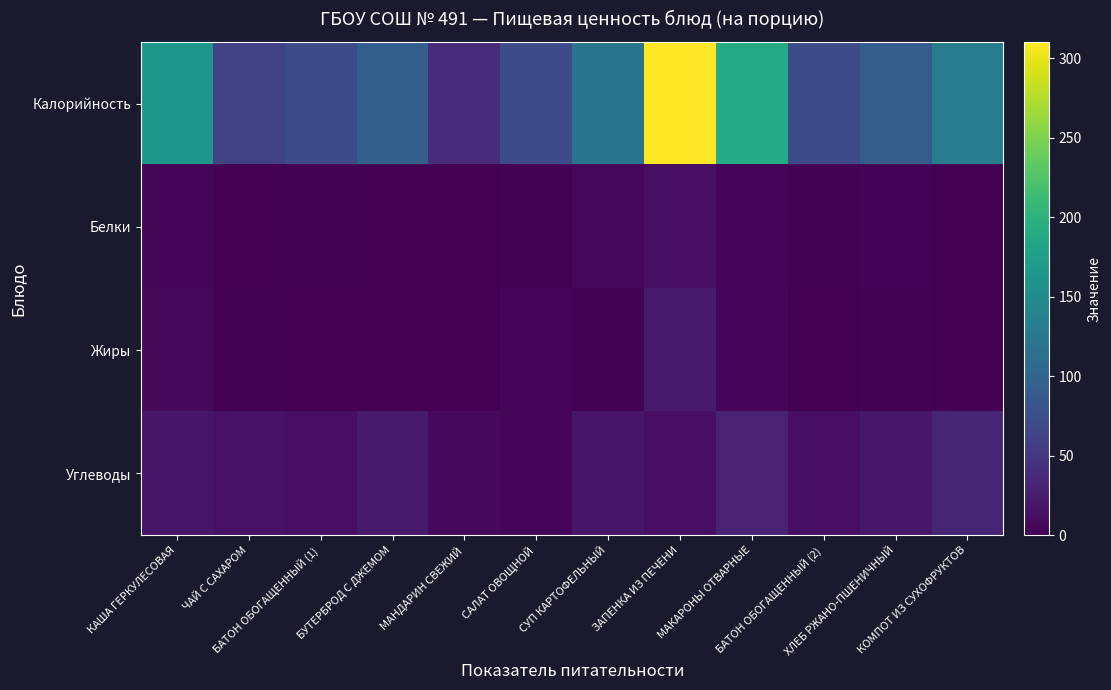

Between ЧАЙ С САХАРОМ and СУП КАРТОФЕЛЬНЫЙ, which is larger?

СУП КАРТОФЕЛЬНЫЙ